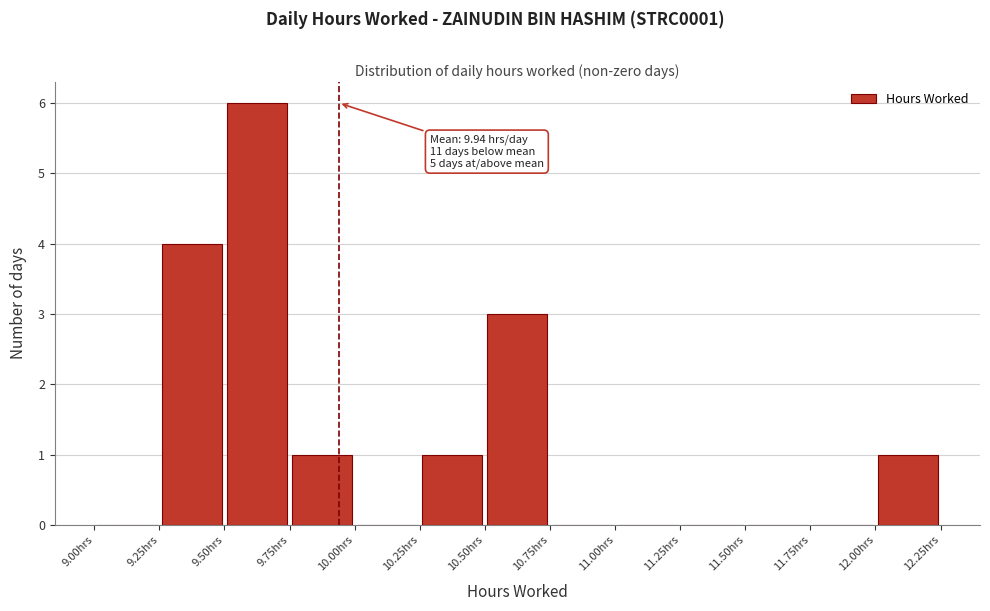

Which range on the x-axis has the tallest bar?

9.50 to 9.75